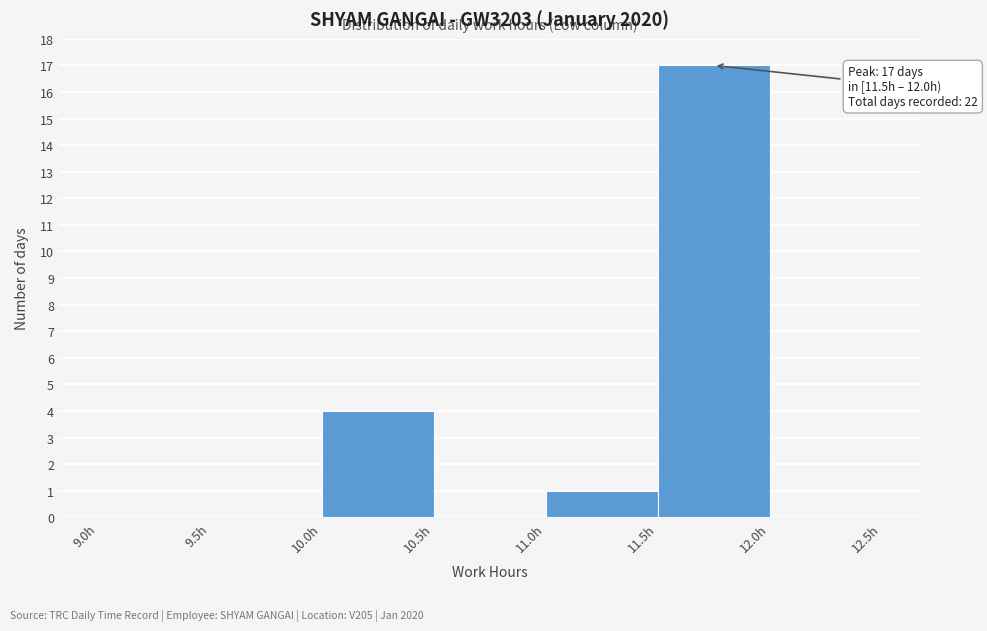

Over which range of the x-axis is the bar tallest?

11.5 to 12.0